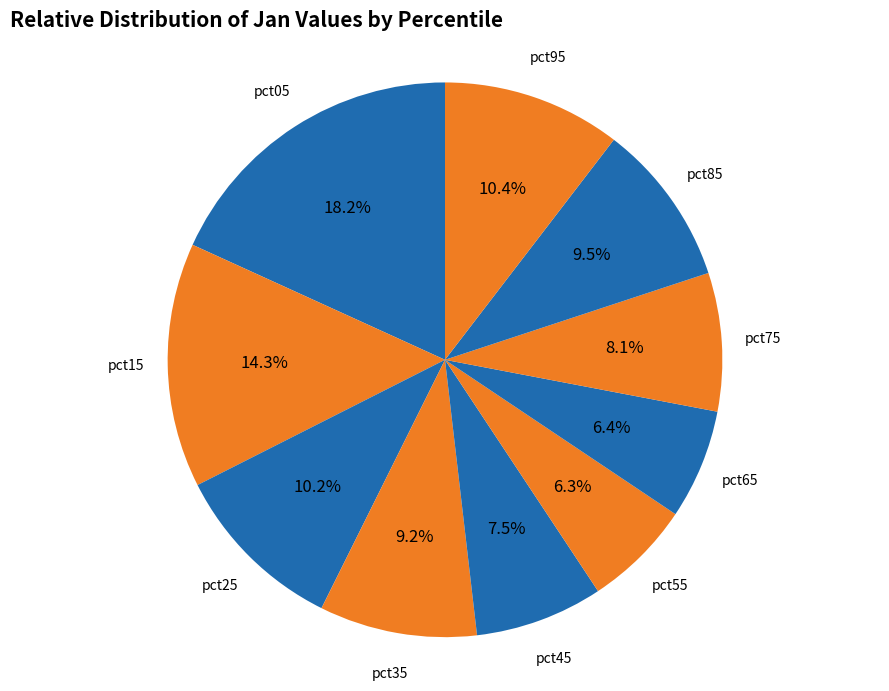

How many segments does this pie chart have?

10